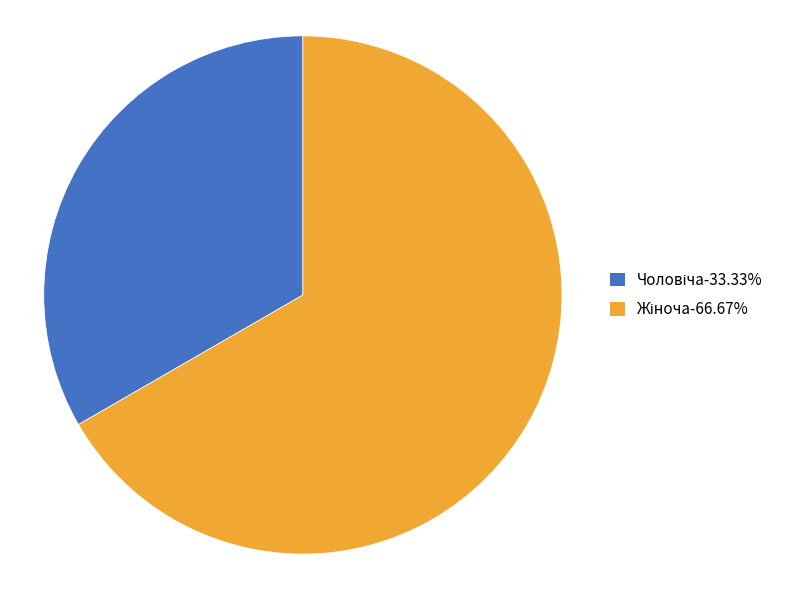

Is there any slice that represents more than half of the pie?

Yes